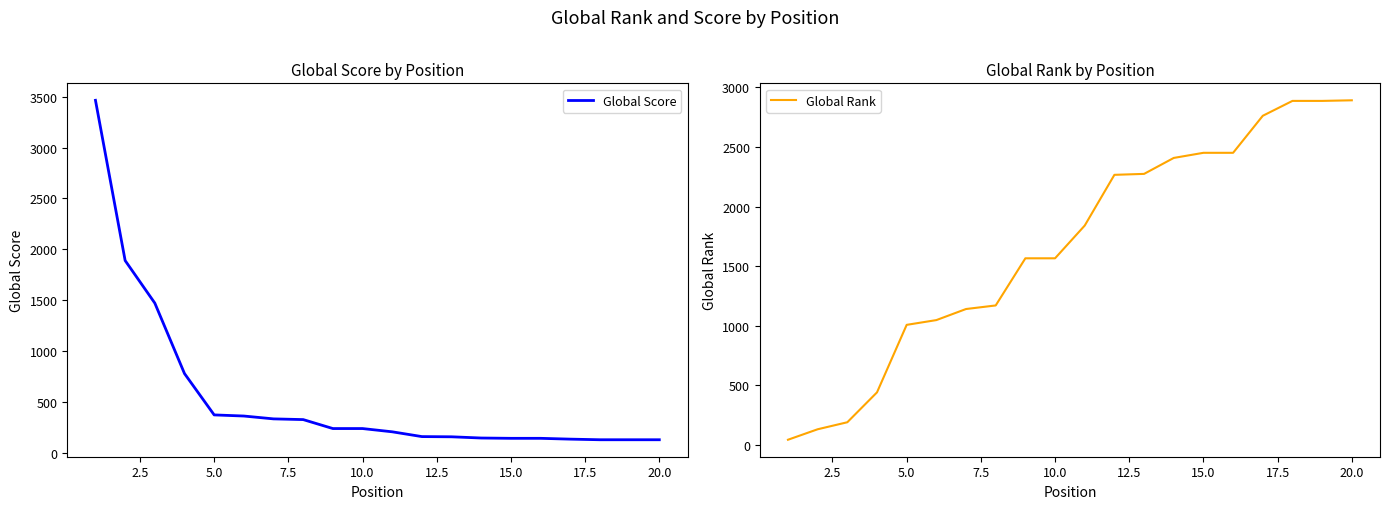

Which series ends up on top after the final intersection of Global Score and Global Rank?

Global Rank